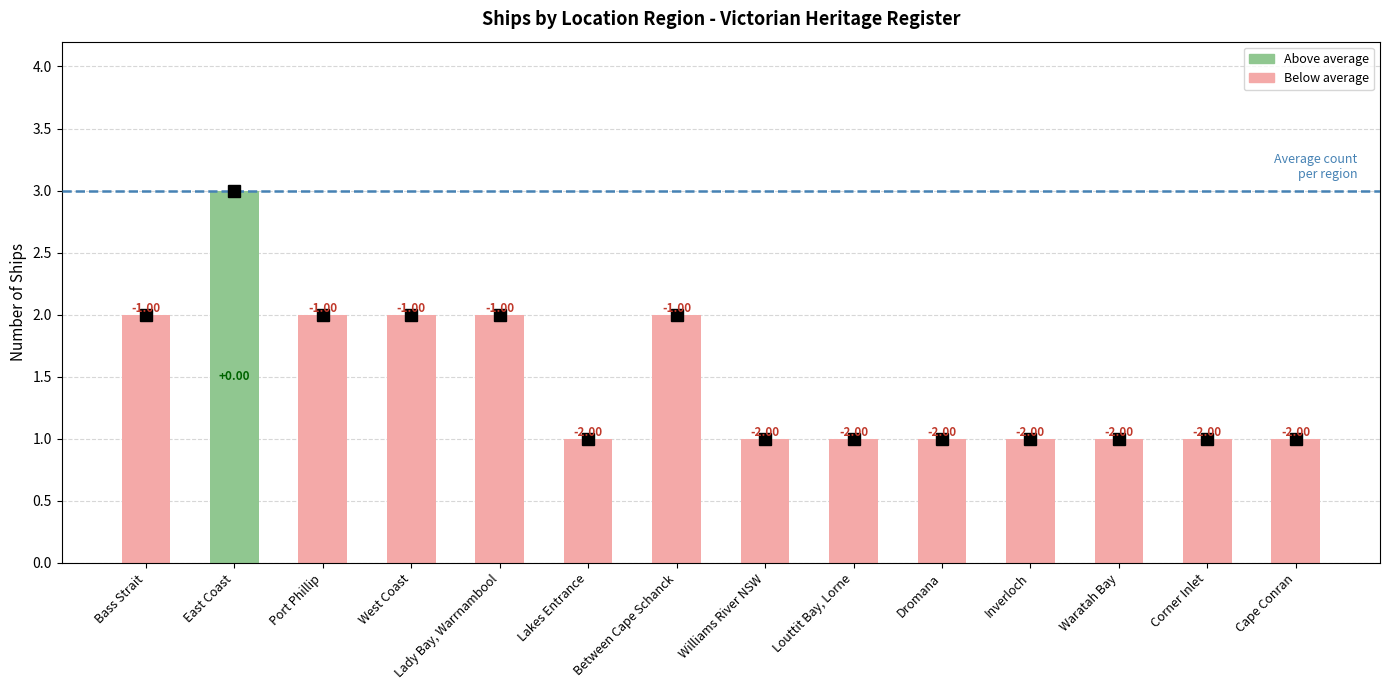

How many bars are there in total?

14